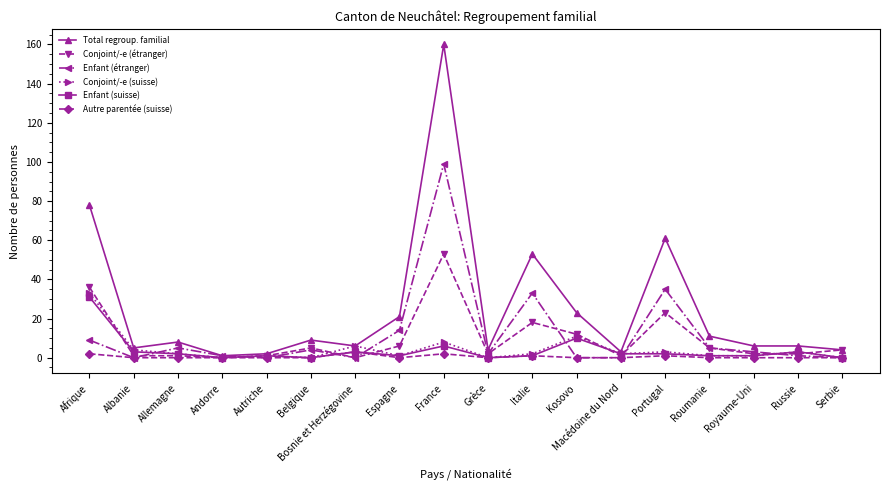

How many categories are shown in the chart?

18